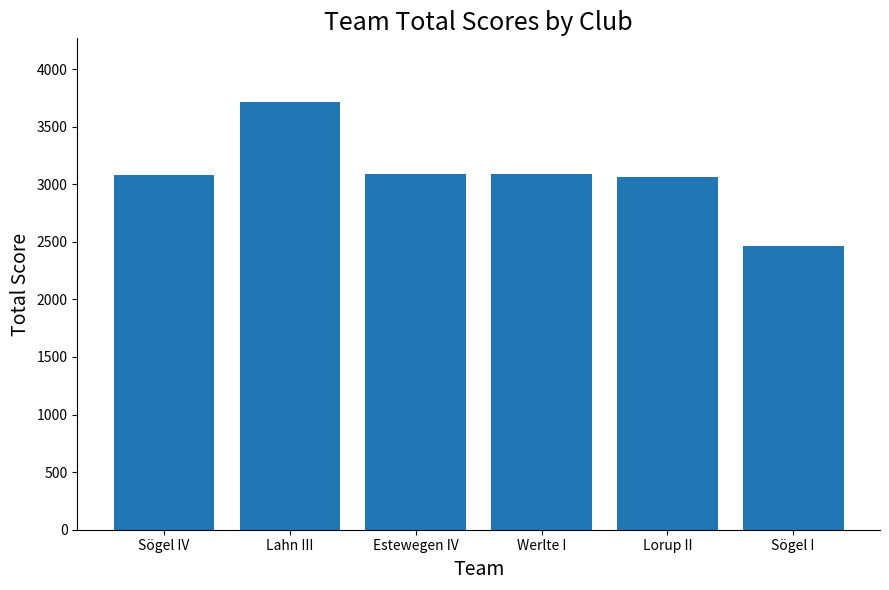

Are the bars horizontal?

No